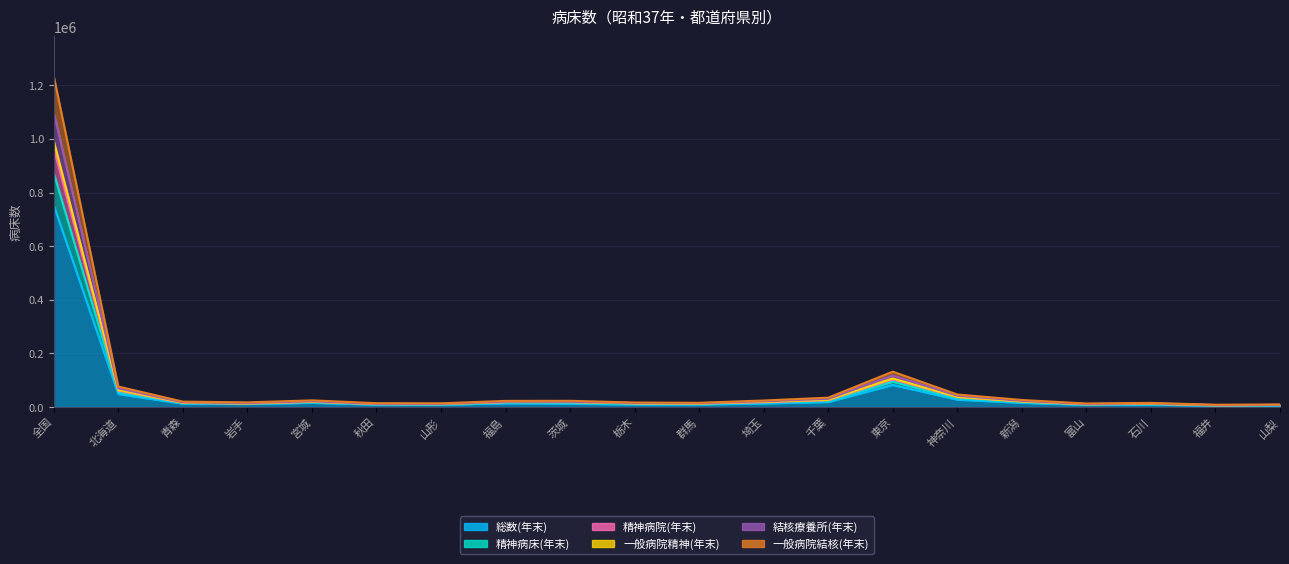

What is the minimum value shown in the chart?

5211